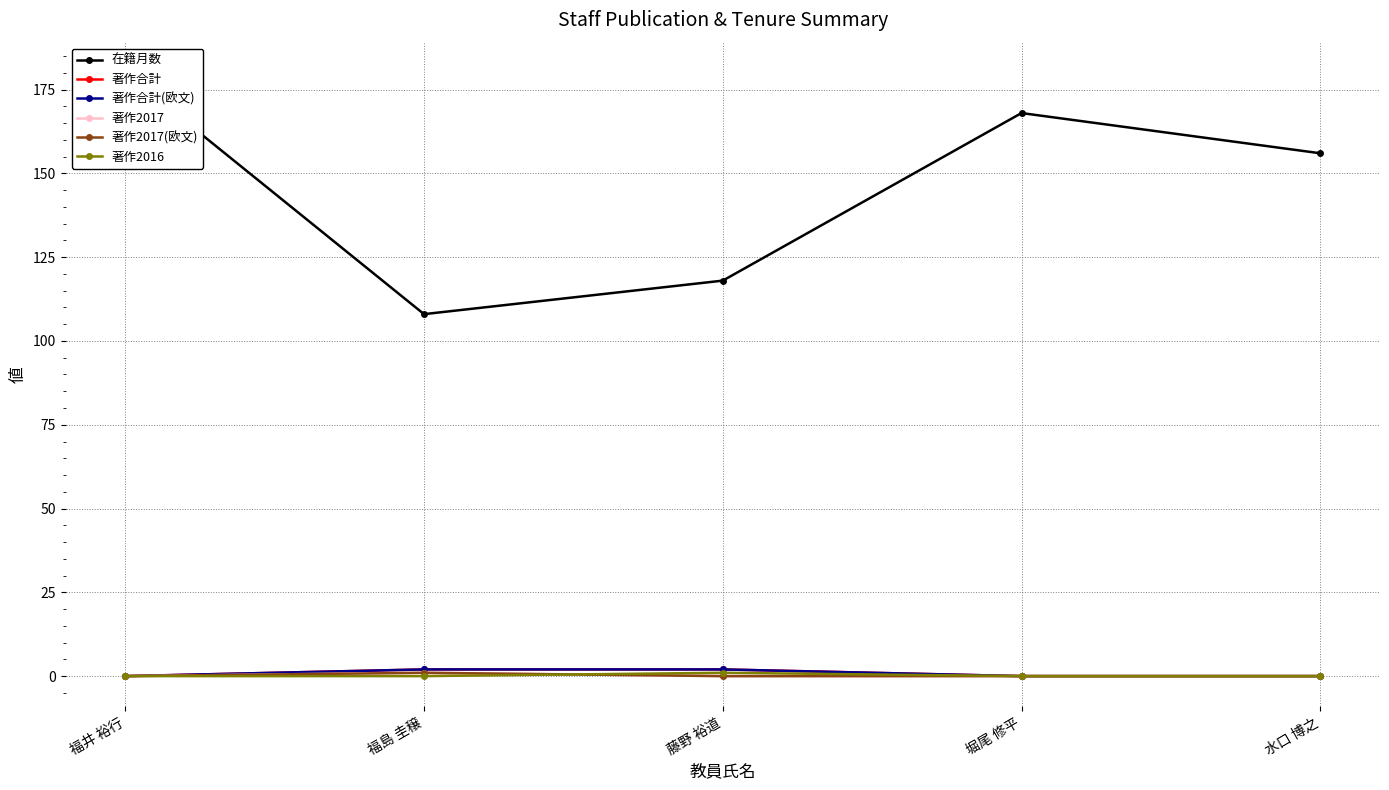

Between 藤野 裕道 and 水口 博之, which series saw the biggest shift?

在籍月数